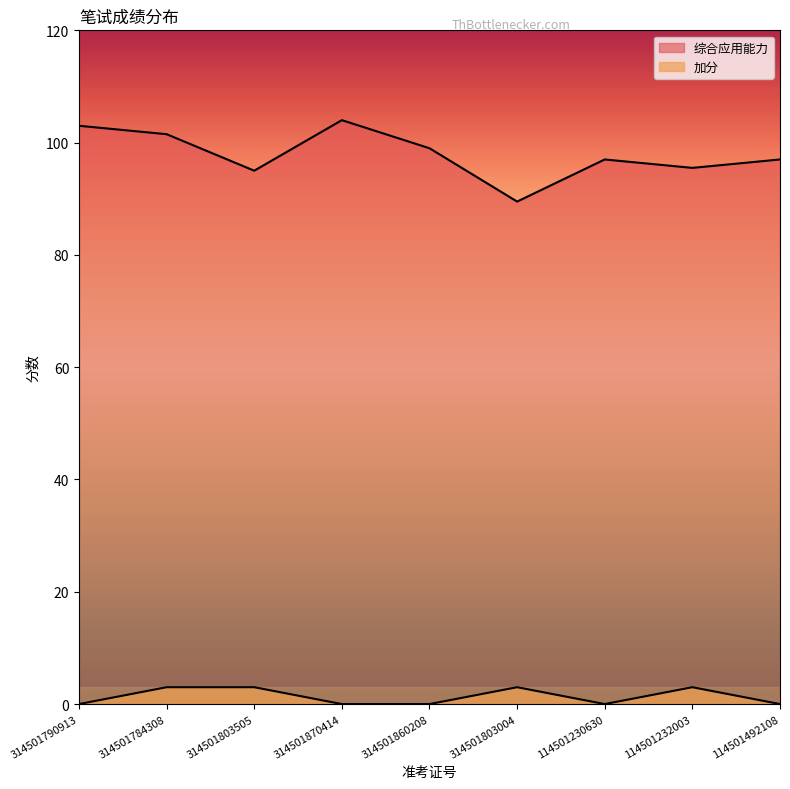

Is it true that 综合应用能力 equals 143.5 at 314501803505?

False